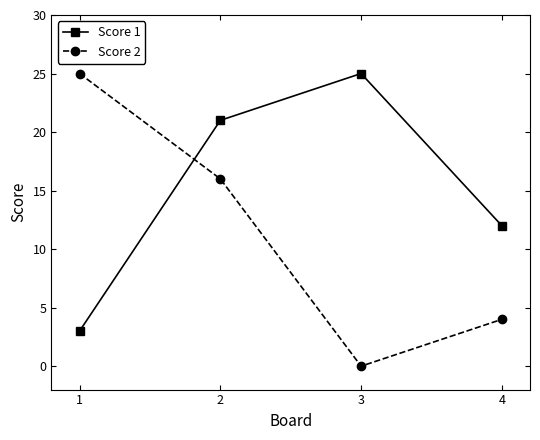

How many distinct data groups are displayed?

2